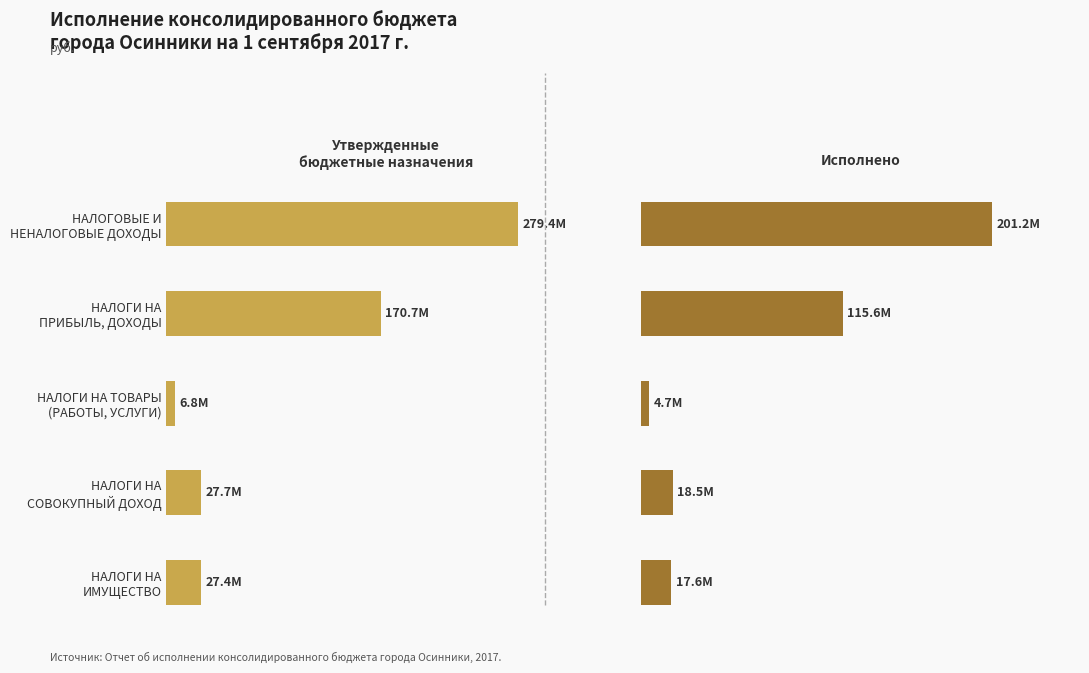

How many data points in Утверждено (руб.) are above 27653000?

2